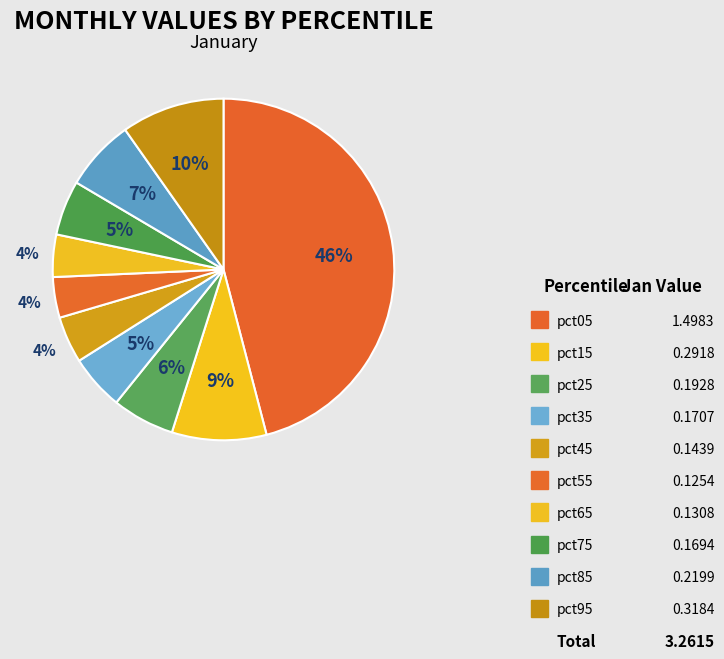

Does pct05 account for over 50% of the chart?

No